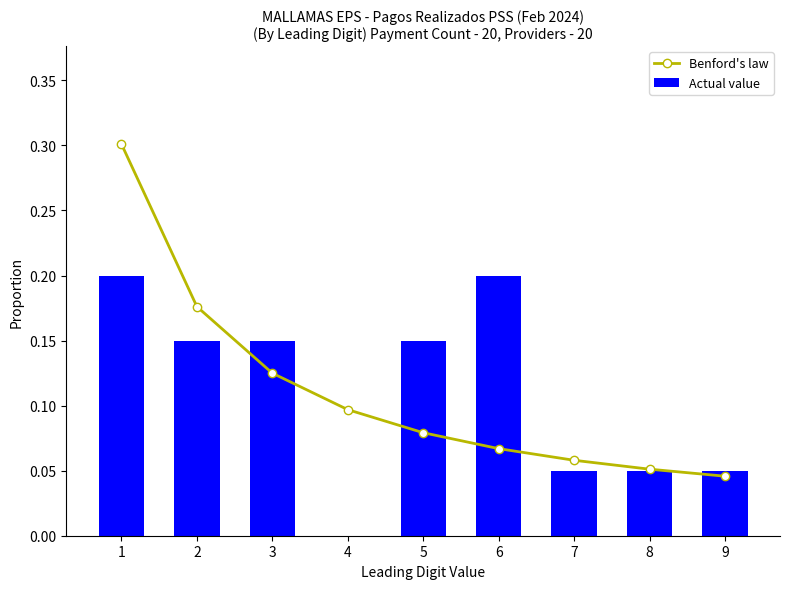

What is the total value across all series at 5?

0.2